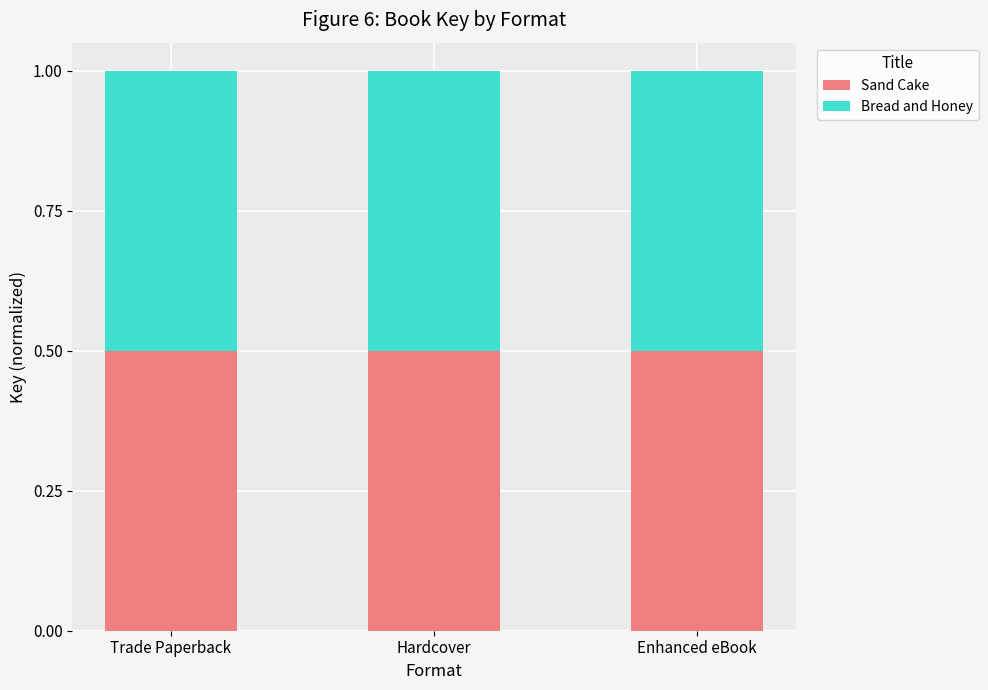

What value does the Sand Cake series have at Trade Paperback?

0.5